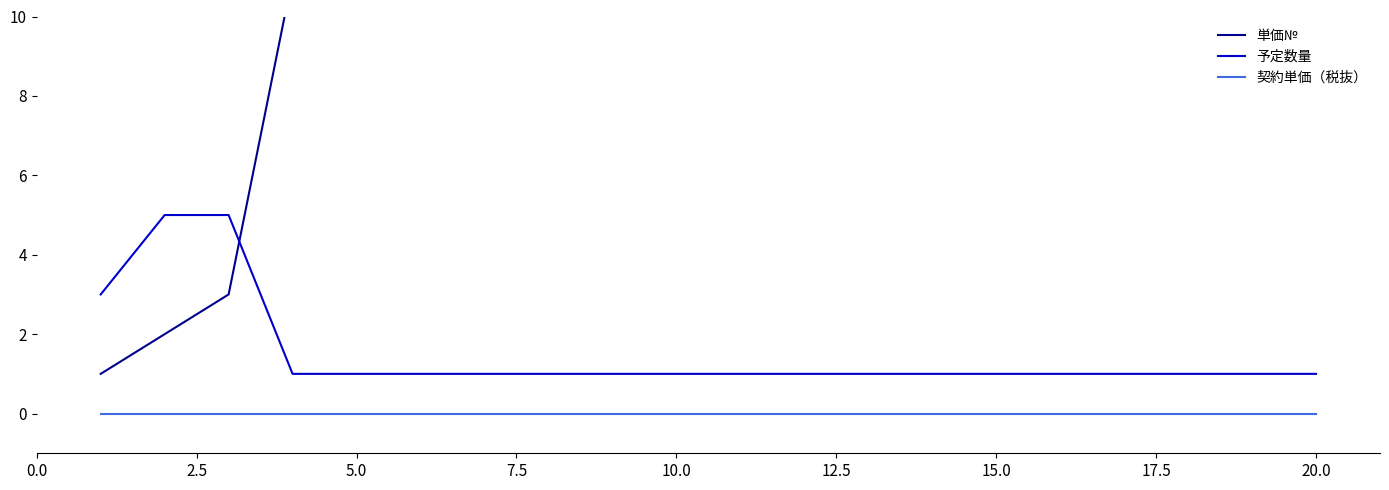

What is the maximum value for 予定数量?

5